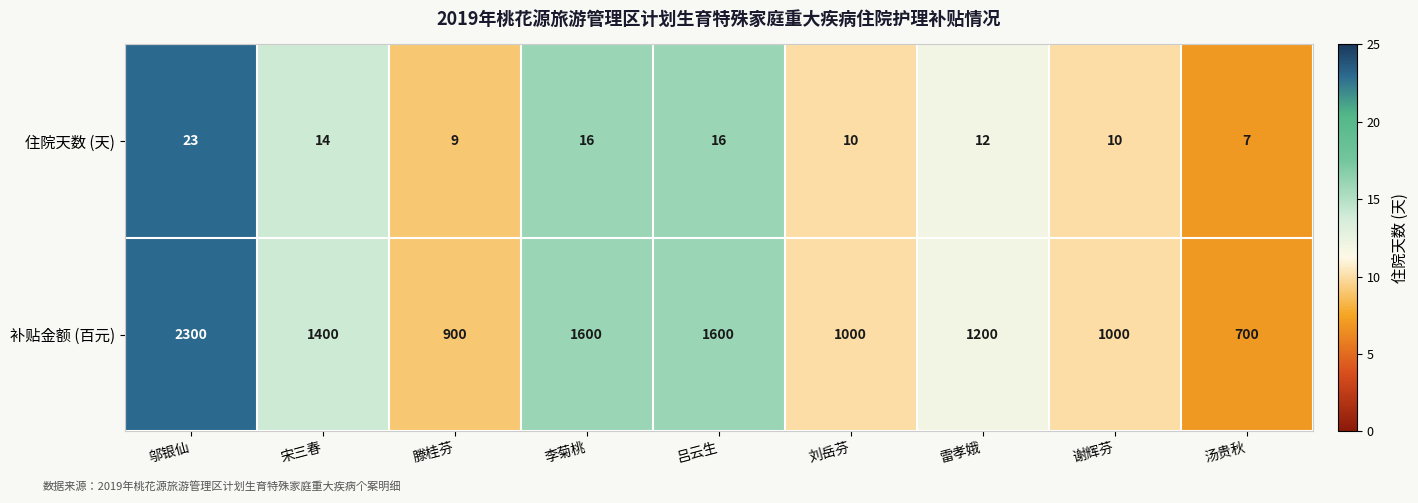

Reading right to left, list all the values displayed in this chart.

住院天数 (天): 7	10	12	10	16	16	9	14	23
补贴金额 (百元): 700	1000	1200	1000	1600	1600	900	1400	2300